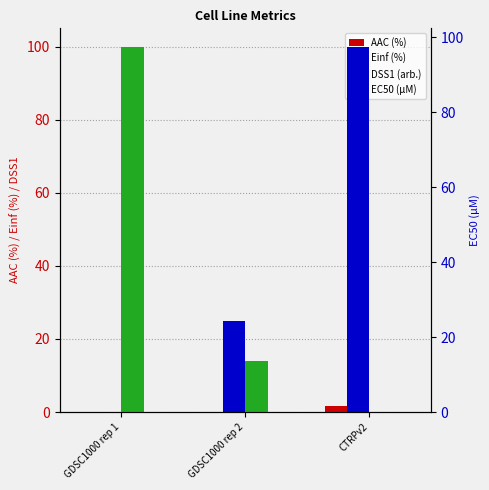

Reading left to right, list all the values displayed in this chart.

AAC (%): 0.0	0.1	1.6
Einf (%): 100.0	13.9	0.0
DSS1 (arb.): 0.0	0.0	0.0
EC50 (µM): 0.0	24.4	97.5